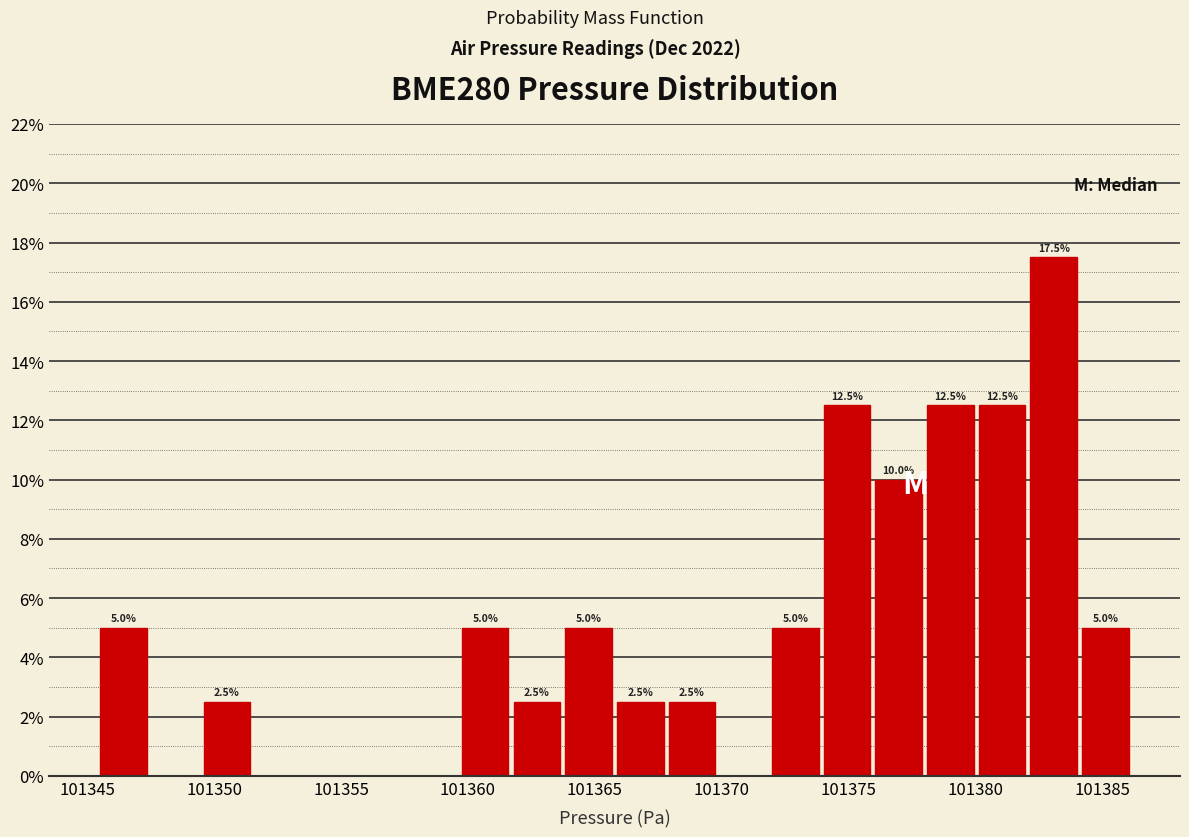

Which range on the x-axis has the tallest bar?

101382.0 to 101384.0